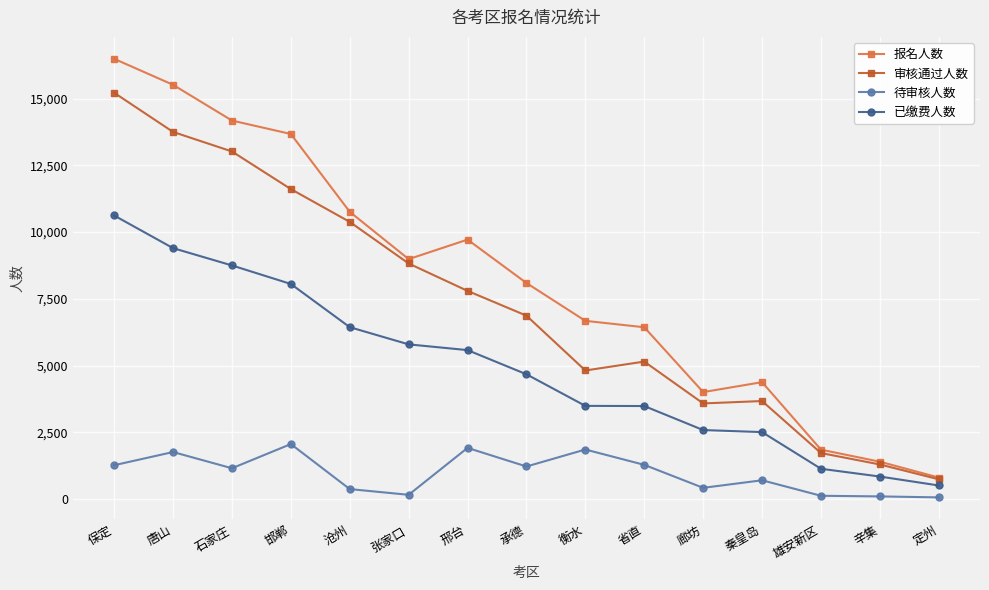

In 报名人数, how many points are higher than both neighbors (excluding endpoints)?

2